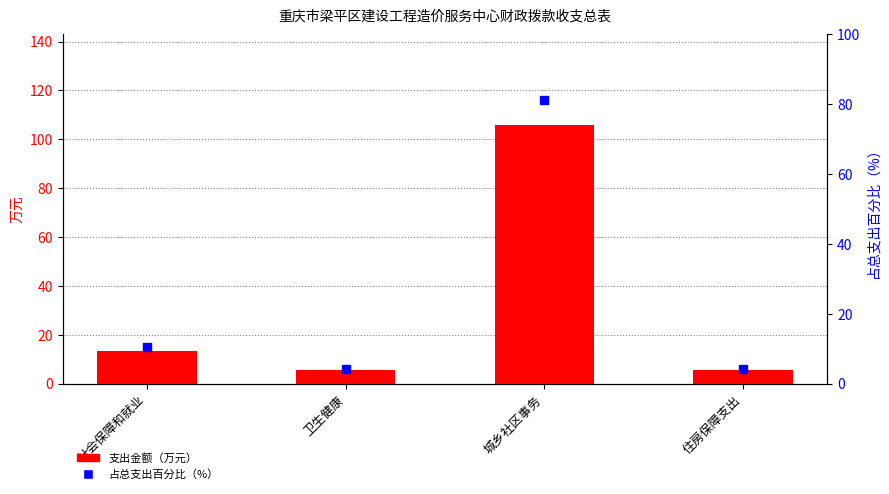

At which category is the sum across all series the highest?

城乡社区事务